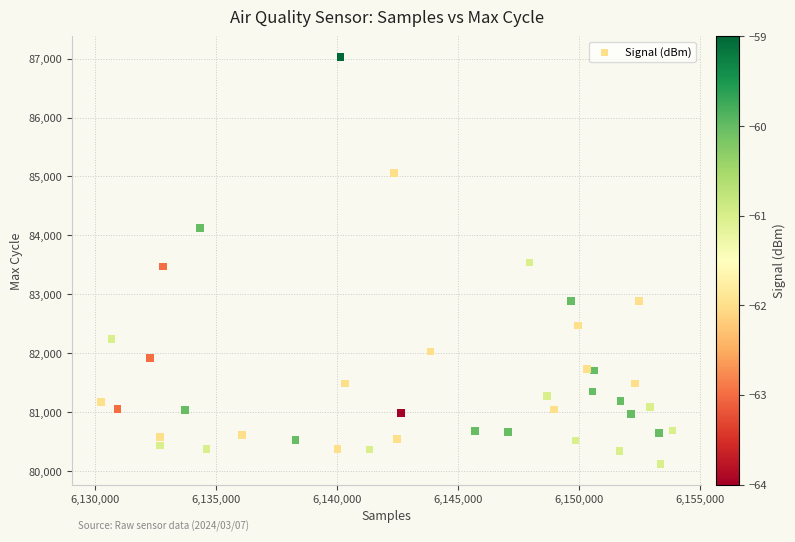

What is the range of Y values (max minus min)?

6915